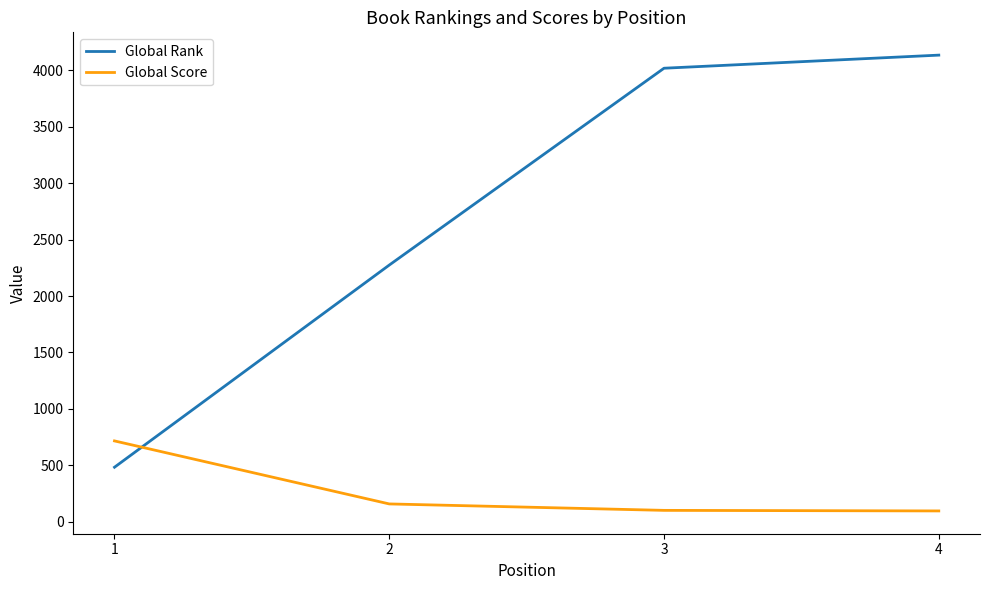

Which series changed the most between 1 and 4?

Global Rank